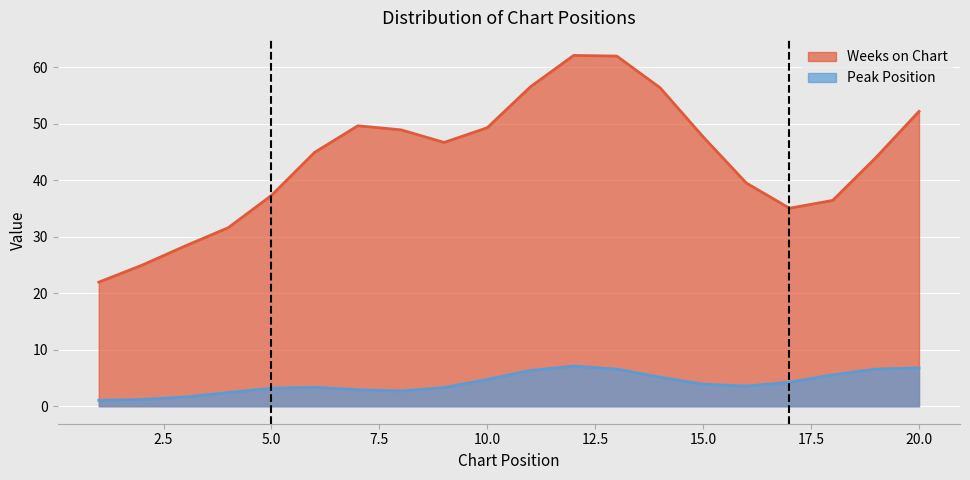

In Weeks on Chart, how many points are higher than both neighbors (excluding endpoints)?

2